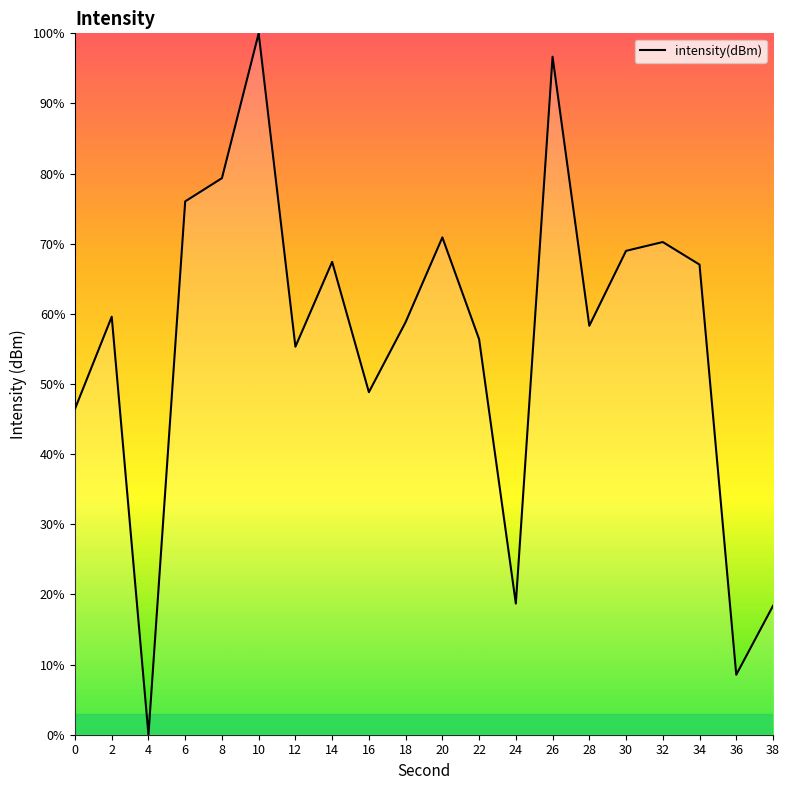

What is the ratio of the value at 16 to the value at 24?

2.6